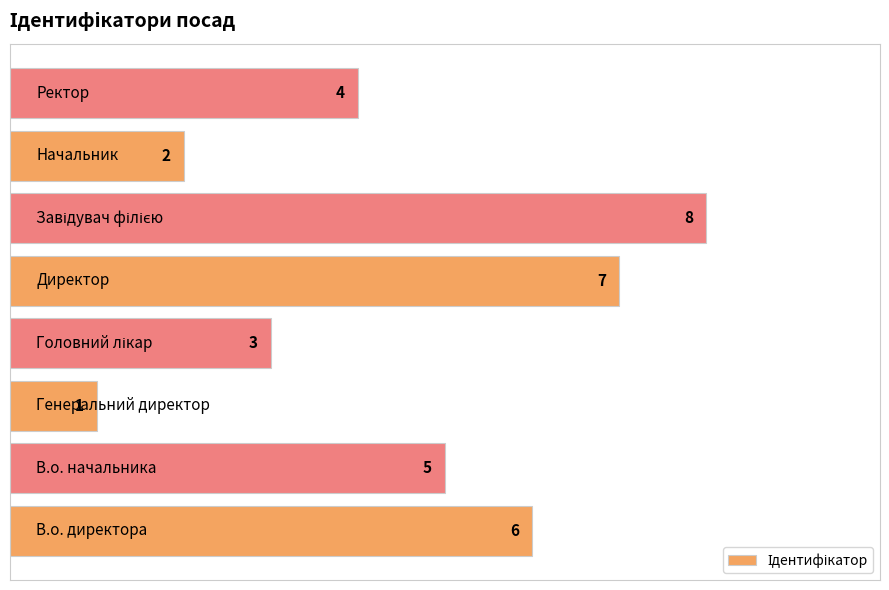

Reading bottom to top, what are all the values shown in this chart?

6	5	1	3	7	8	2	4